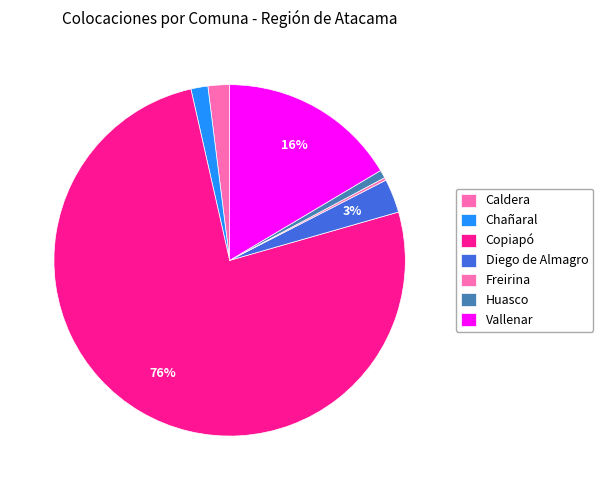

Is there any slice that represents more than half of the pie?

Yes